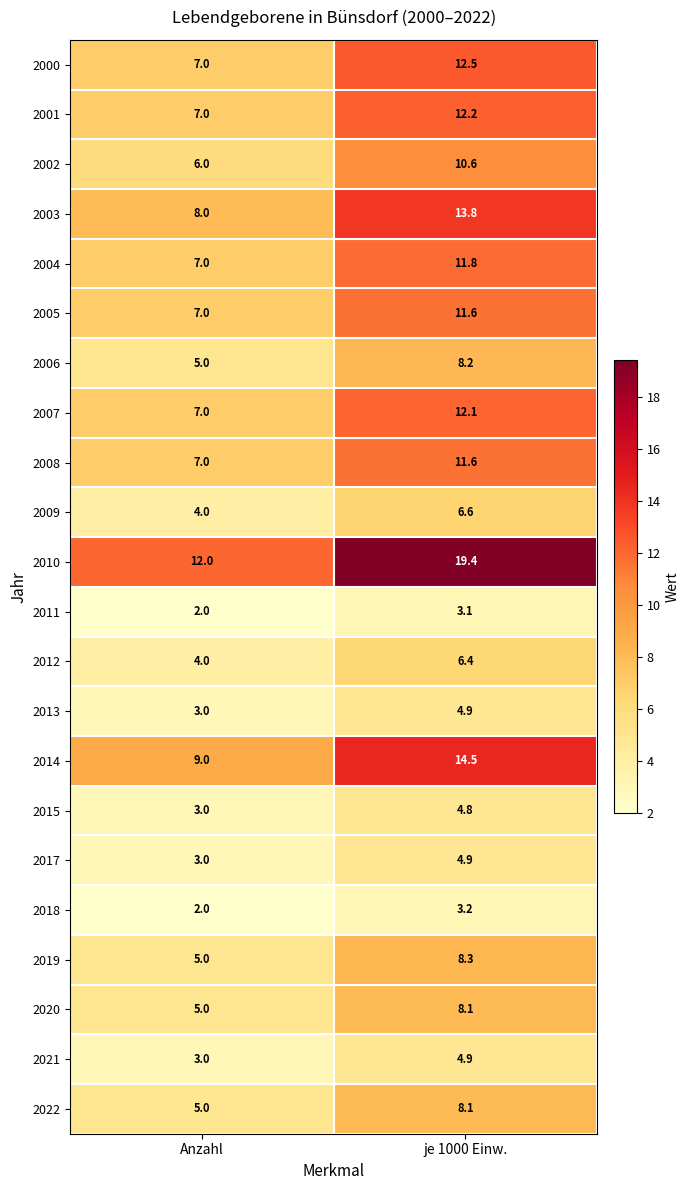

What is the difference between the maximum and minimum values in the 2003 series?

5.8